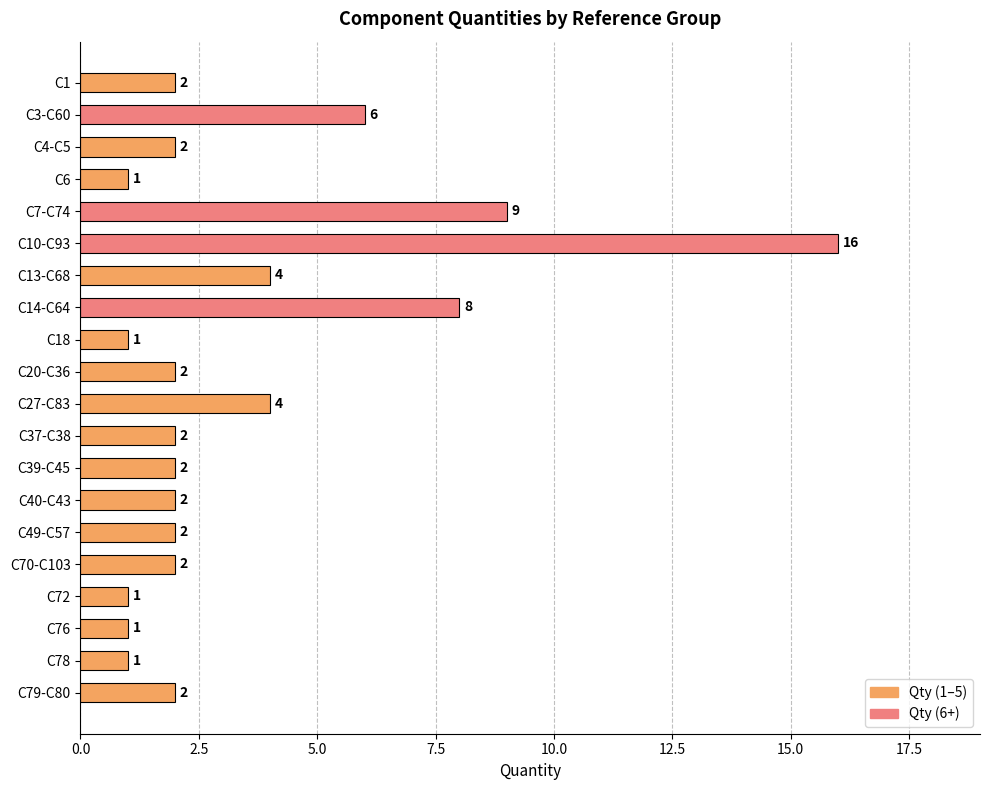

What is the sum of all values?

70